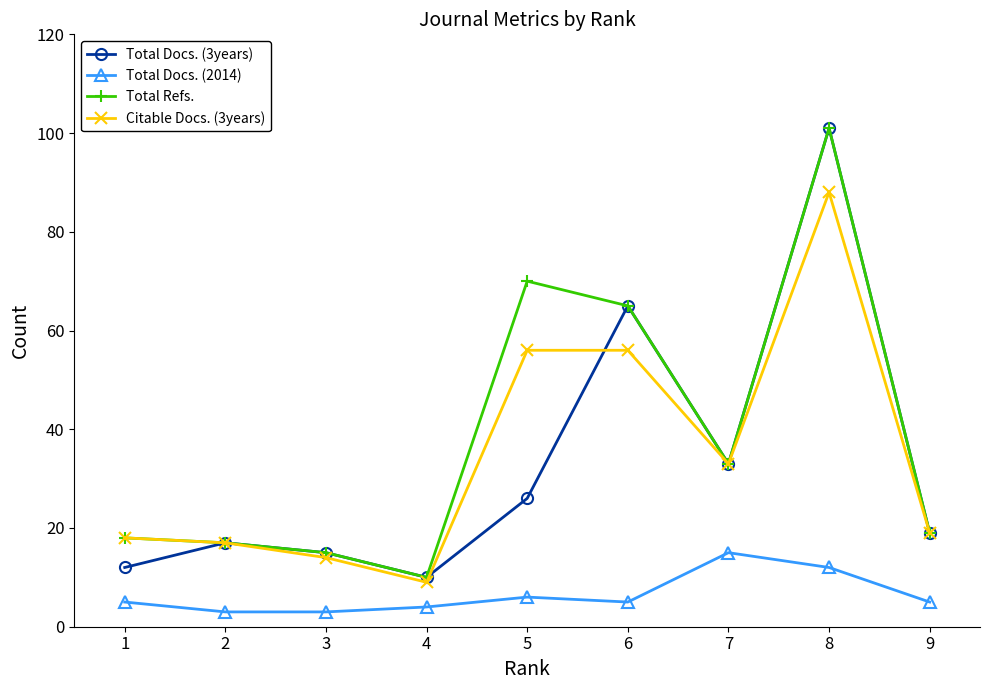

Is the value of Citable Docs. (3years) at 2 greater than the value of Total Docs. (2014) at 1?

Yes